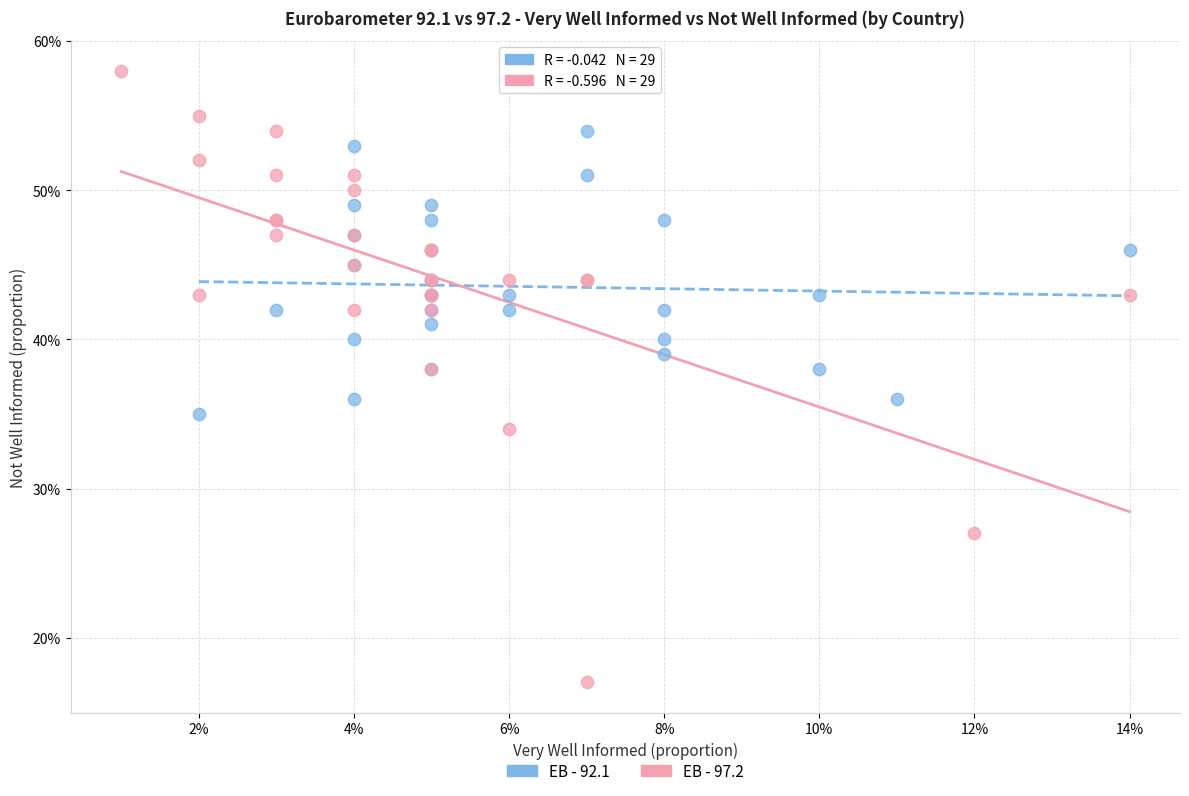

What are all the series names shown in the legend?

EB - 92.1, EB - 97.2